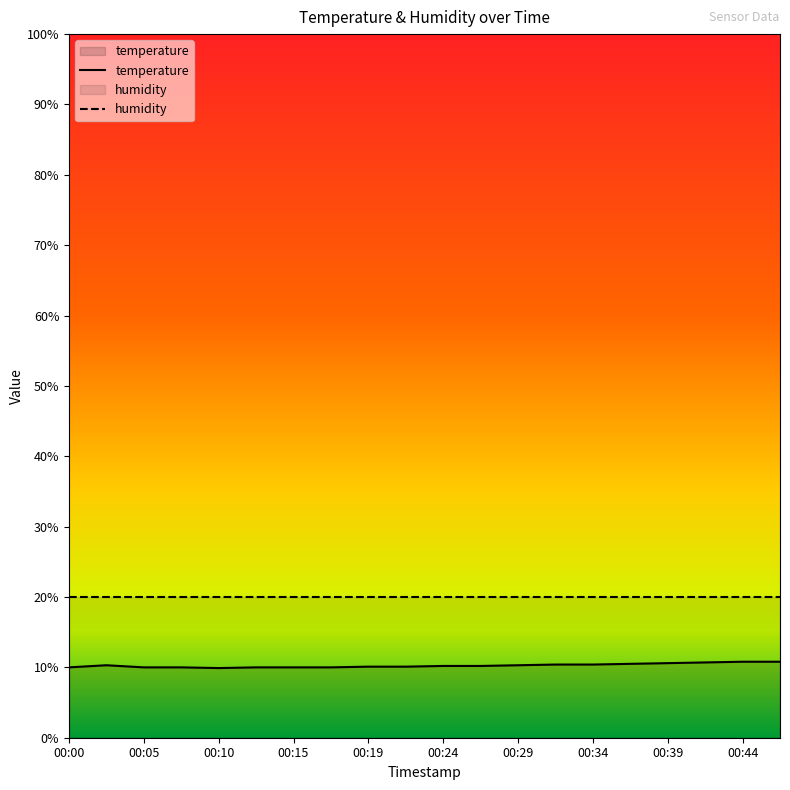

Reading right to left, what are all the values shown in this chart?

temperature: 10.8	10.8	10.7	10.6	10.5	10.4	10.4	10.3	10.2	10.2	10.1	10.1	10.0	10.0	10.0	9.9	10.0	10.0	10.3	10.0
humidity: 20.0	20.0	20.0	20.0	20.0	20.0	20.0	20.0	20.0	20.0	20.0	20.0	20.0	20.0	20.0	20.0	20.0	20.0	20.0	20.0